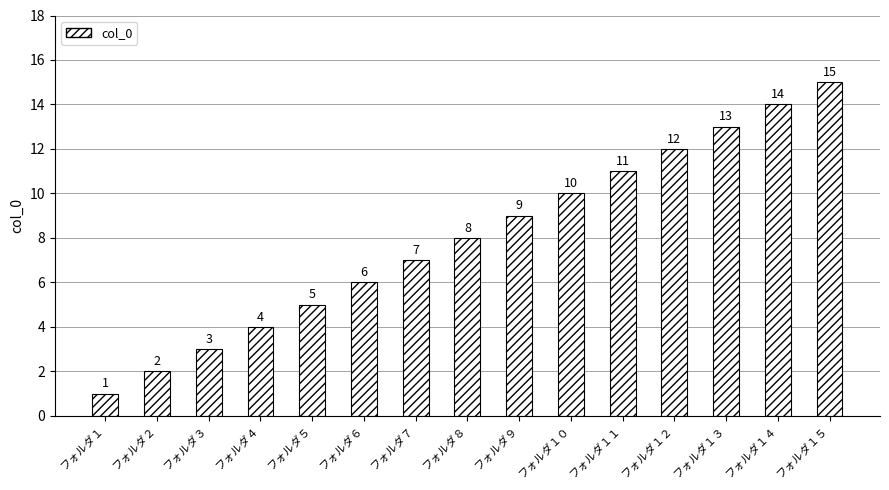

What is the value of the 8th bar from the left?

8